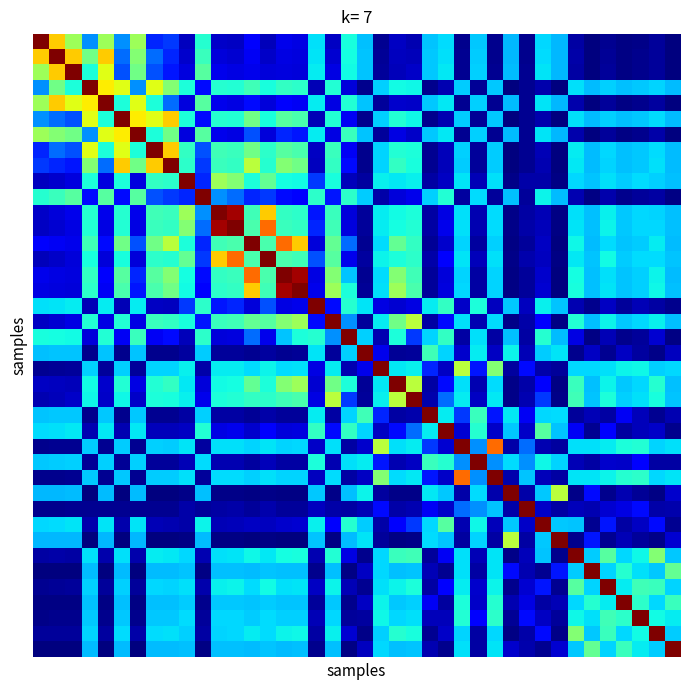

At how many categories does at least one series exceed 0?

40